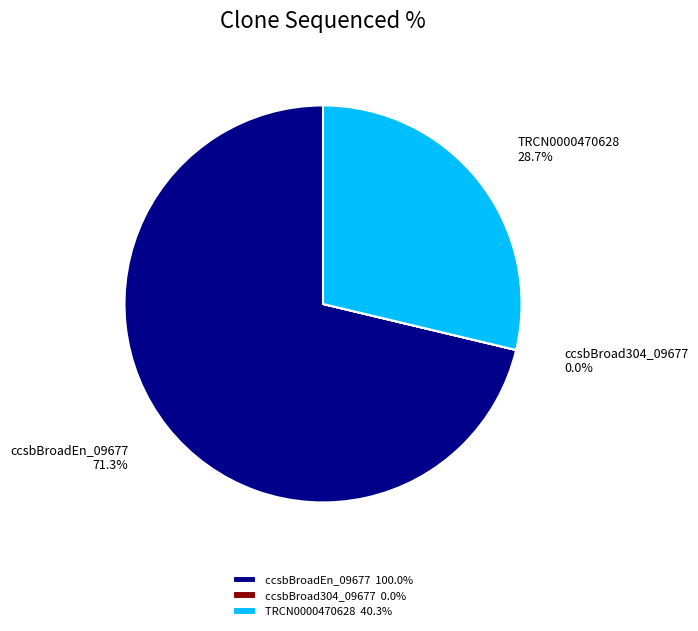

Does any single category account for the majority?

Yes